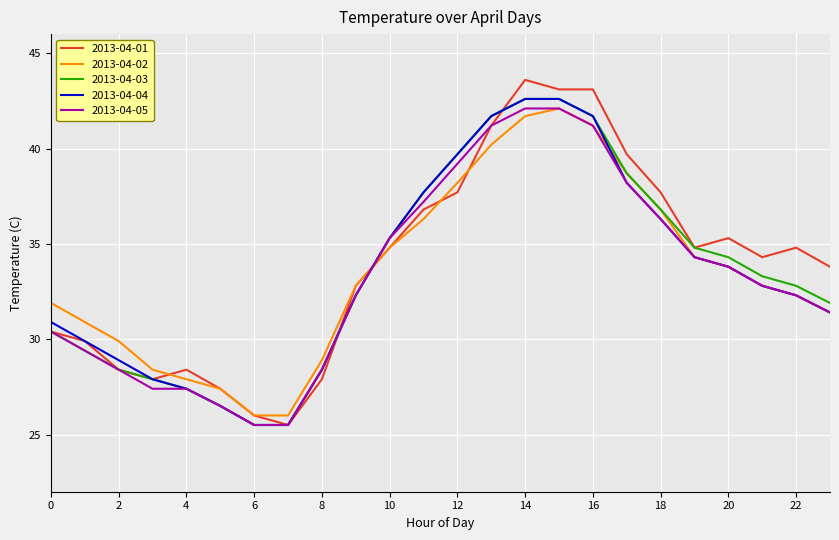

What is the maximum value for 2013-04-05?

42.1